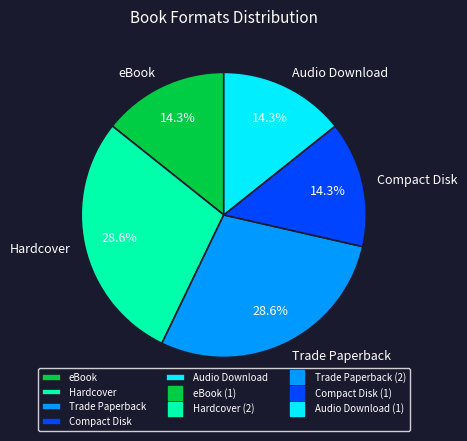

Is it true that Hardcover is 14% of the pie?

False